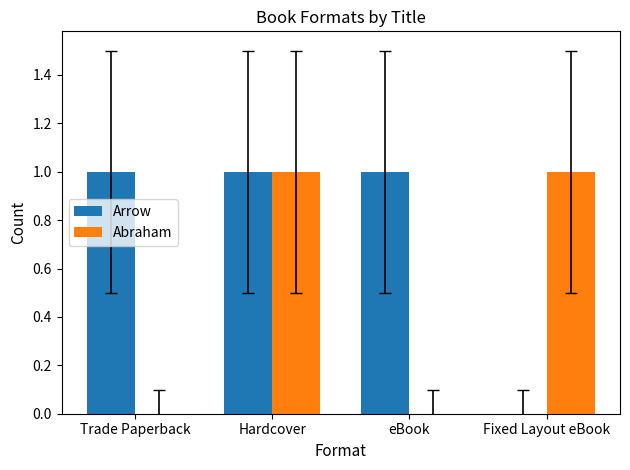

How many groups of bars are there?

4